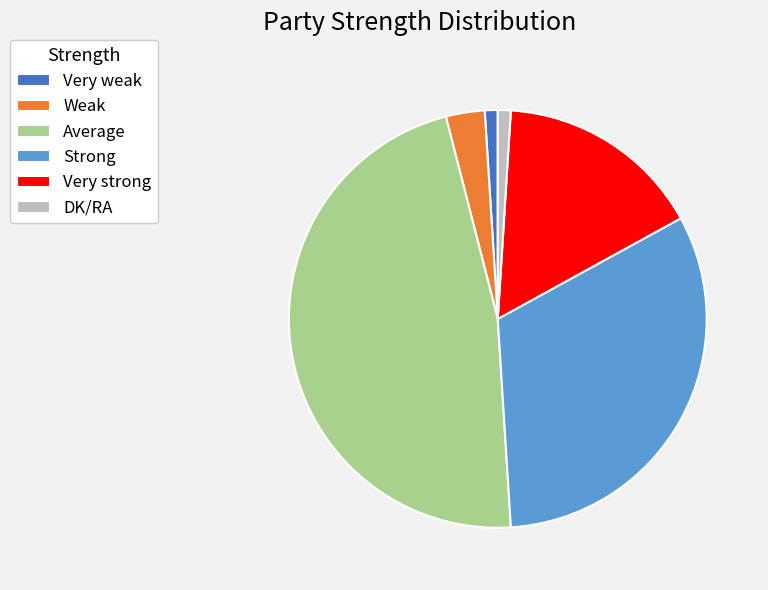

Is there a majority slice in this chart?

No